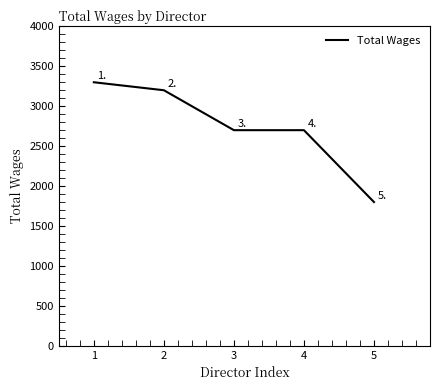

How many series are shown in this chart?

1